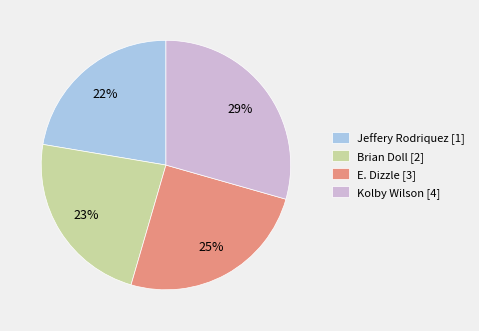

Is the sum of Brian Doll [2] and Kolby Wilson [4] greater than half?

Yes